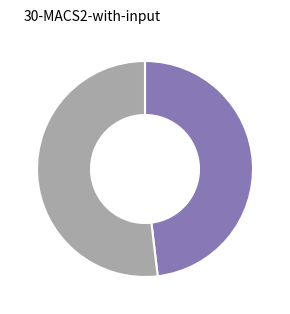

Is there a majority slice in this chart?

Yes